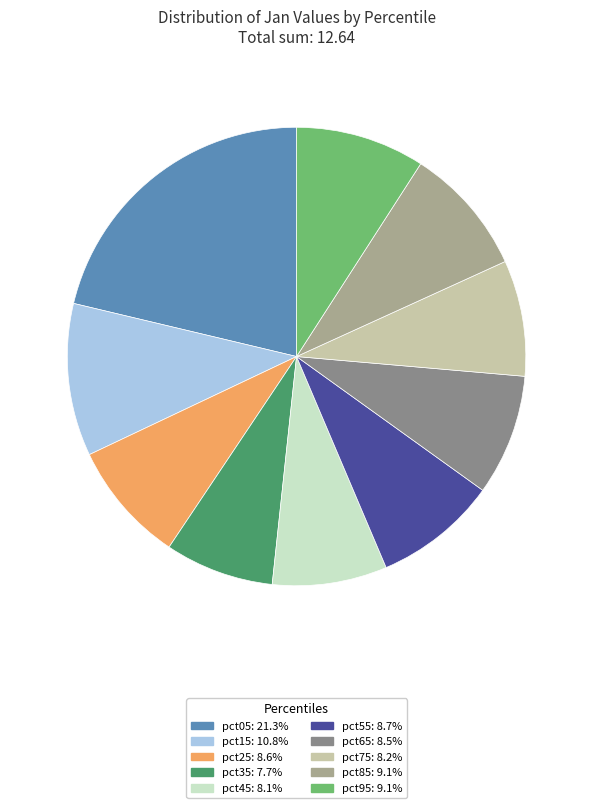

Do pct35: 7.7% and pct25: 8.6% together represent more than half of the pie?

No